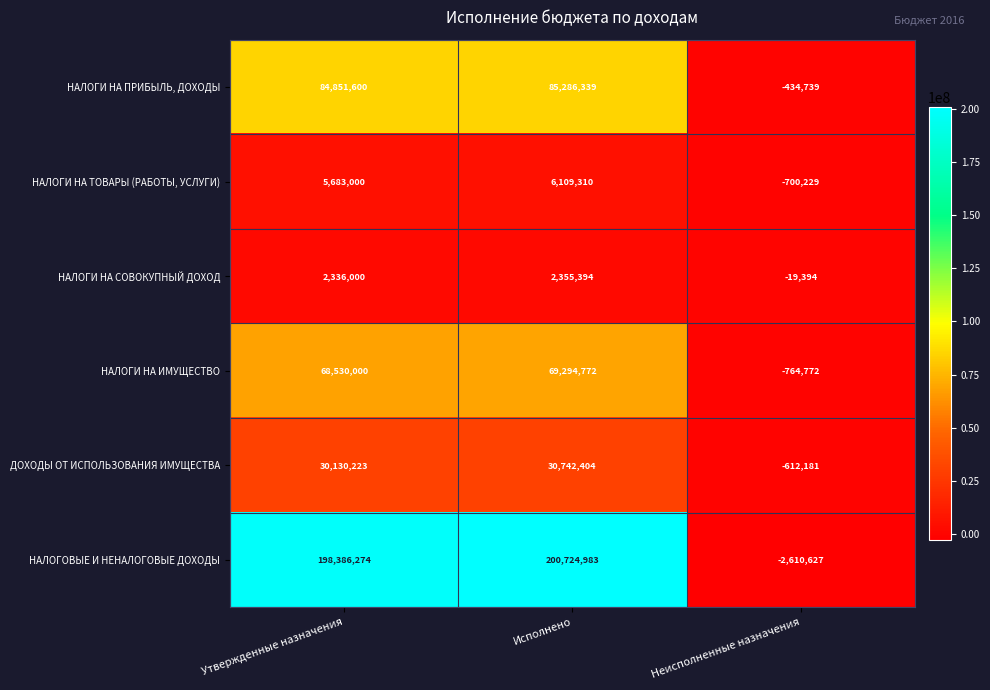

What is the total value across all series at Неисполненные назначения?

-5141942